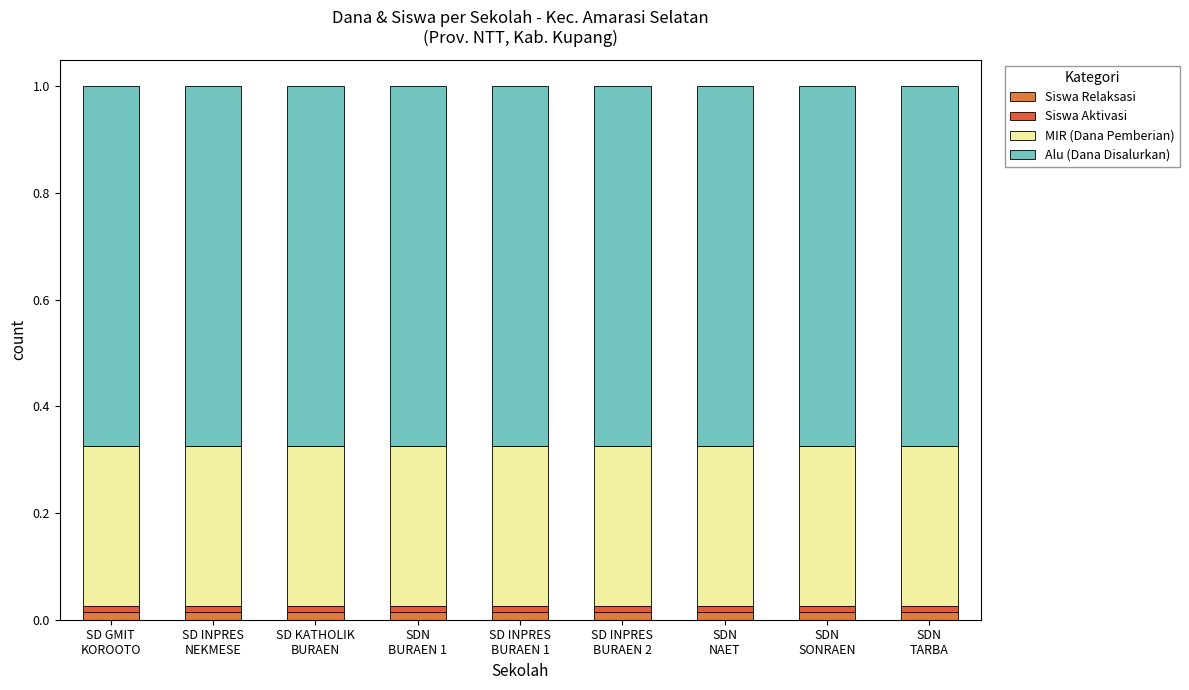

What is the label of the 7th bar from the left?

SDN
NAET